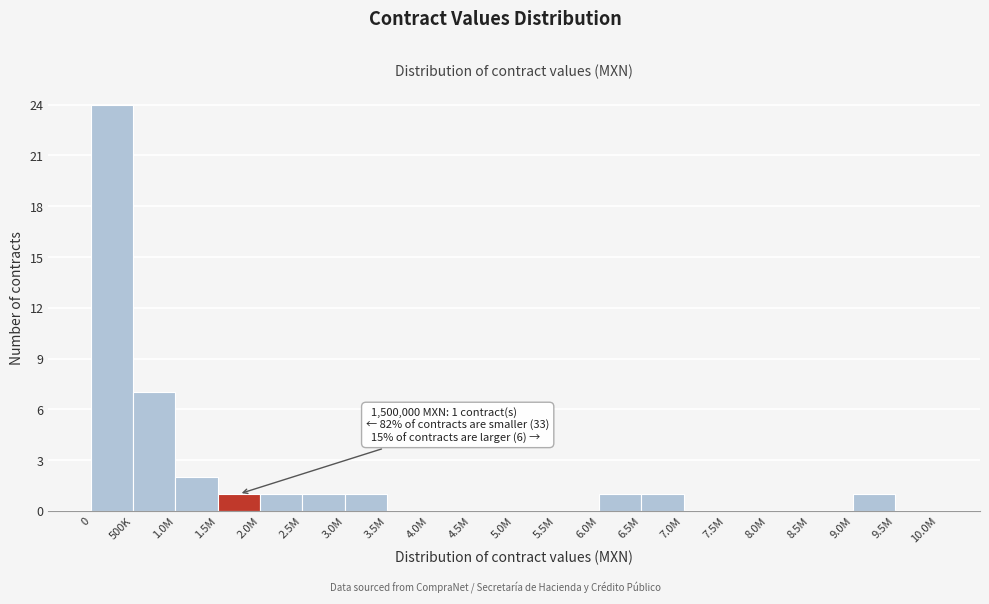

Reading left to right, list all the values displayed in this chart.

0=24	500K=7	1.0M=2	1.5M=1	2.0M=1	2.5M=1	3.0M=1	3.5M=0	4.0M=0	4.5M=0	5.0M=0	5.5M=0	6.0M=1	6.5M=1	7.0M=0	7.5M=0	8.0M=0	8.5M=0	9.0M=1	9.5M=0